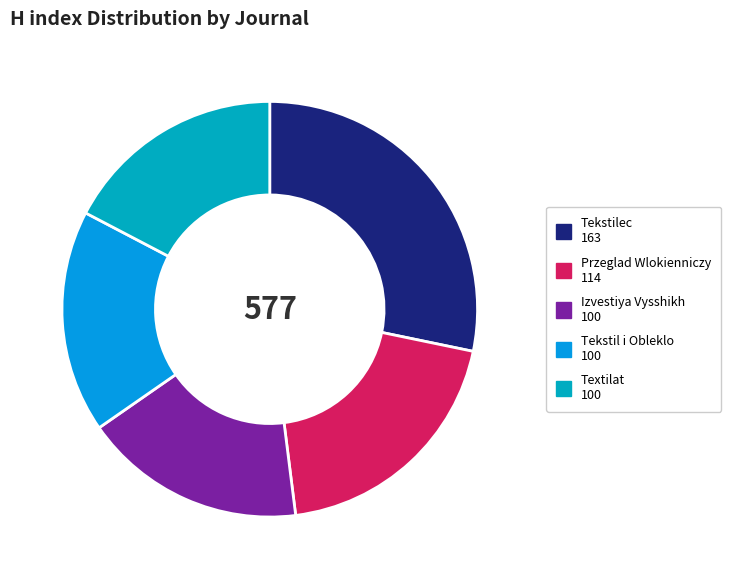

How many slices are in this pie chart?

5